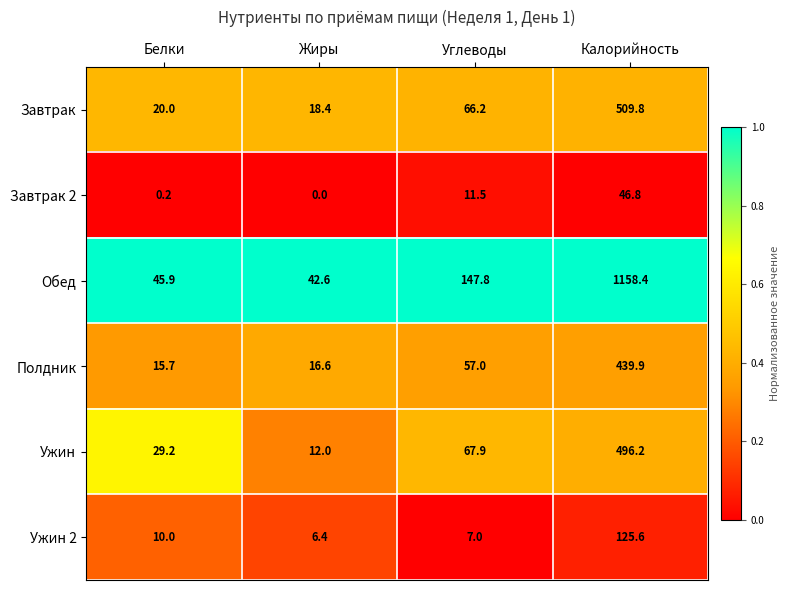

At which label is Обед closest to 600?

Углеводы